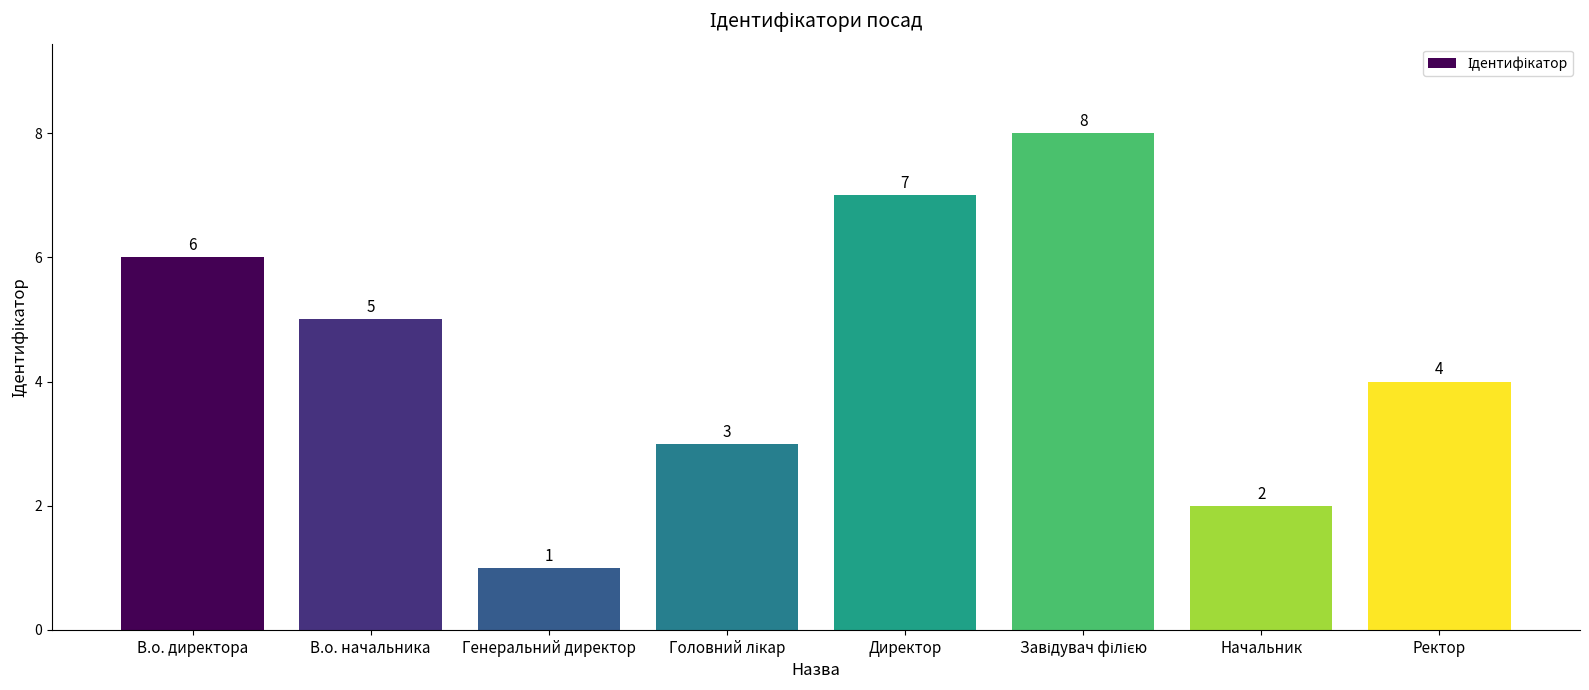

What is the smallest value displayed?

1